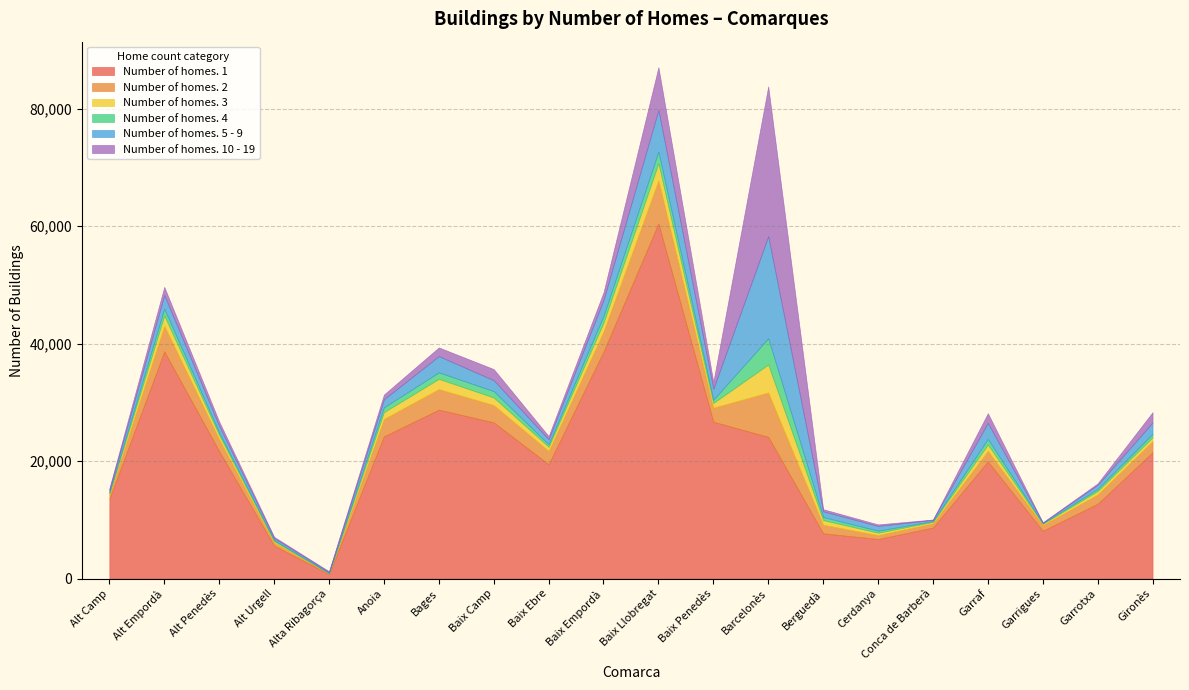

True or false: Number of homes. 5 - 9 has a value of 3661 at Baix Empordà.

False